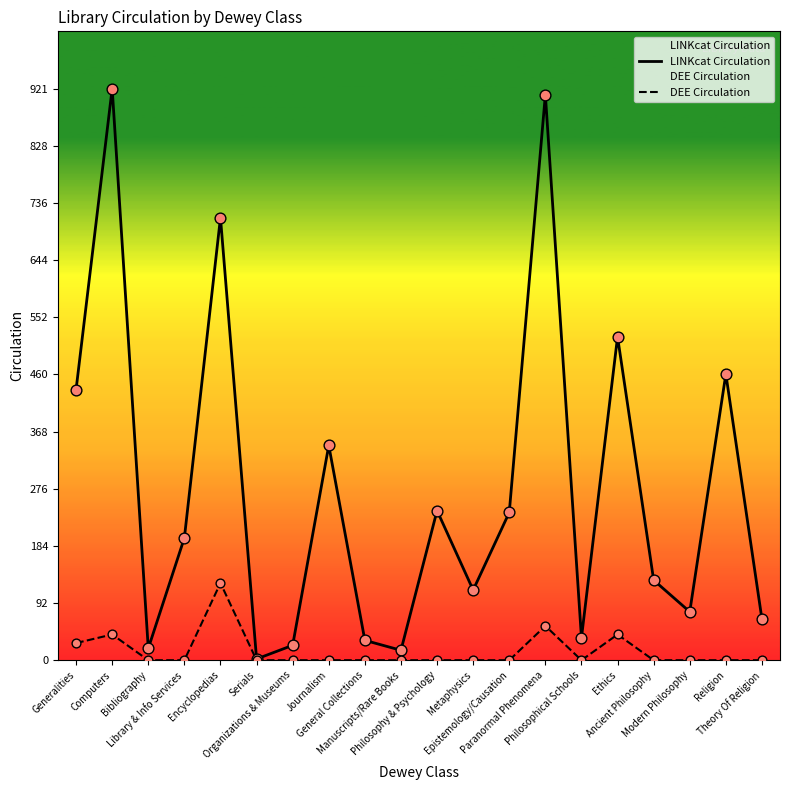

At how many categories does at least one series exceed 540?

3